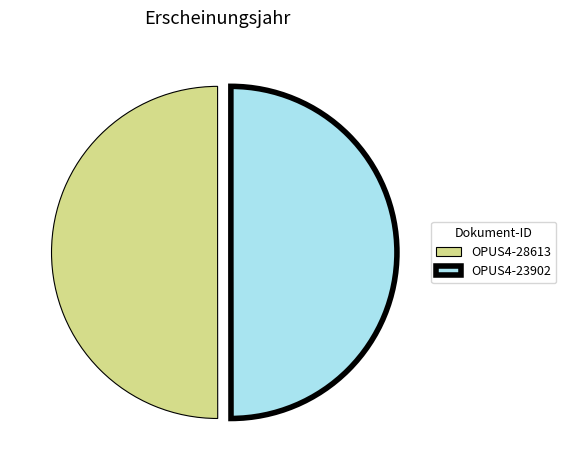

Approximately how many times larger is the value at OPUS4-23902 compared to OPUS4-28613?

1.0